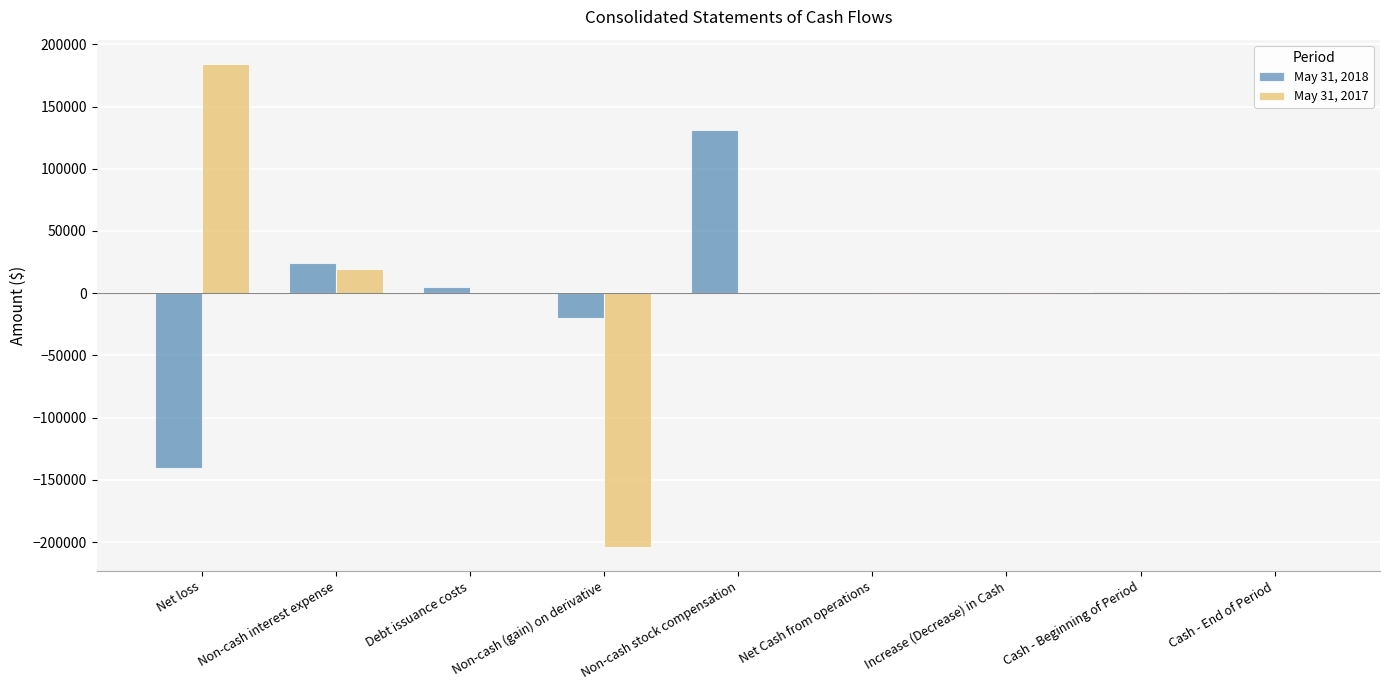

How many series are shown in this chart?

2